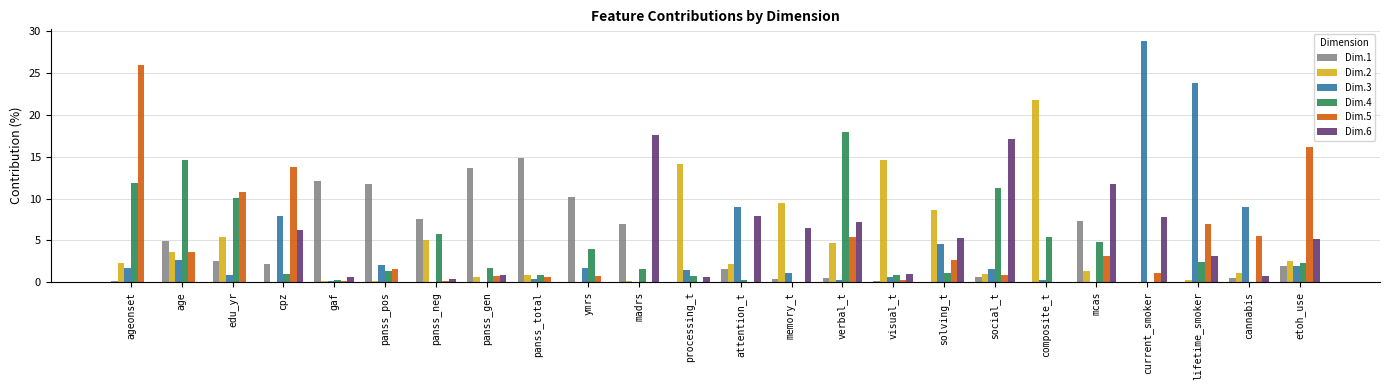

Between ymrs and processing_t, which series saw the biggest shift?

Dim.2